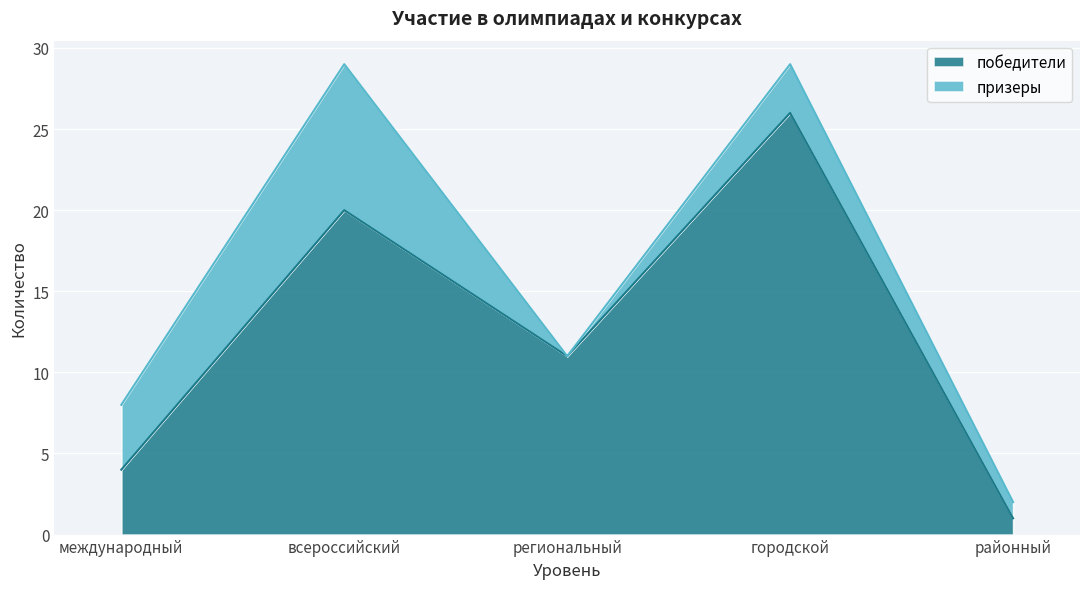

At which label does the data first exceed 11?

всероссийский